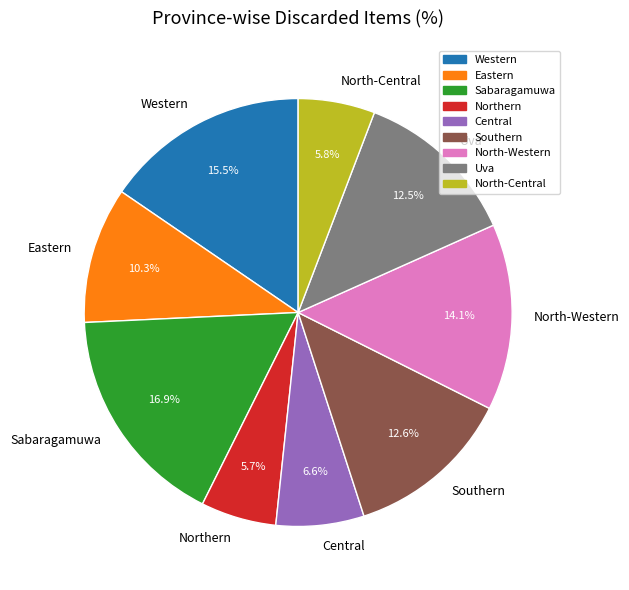

What is the ratio of the value at North-Western to the value at Northern?

2.5